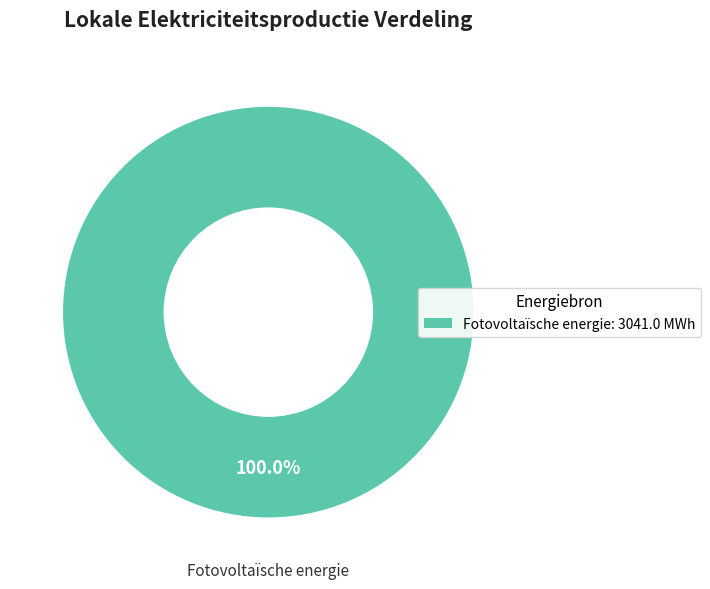

How many slices are in this pie chart?

1